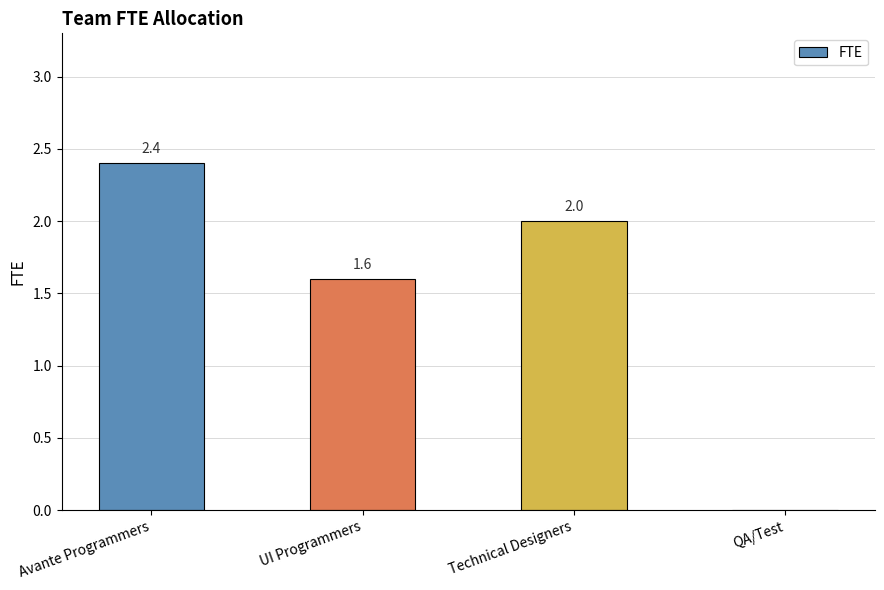

Are the bars horizontal?

No